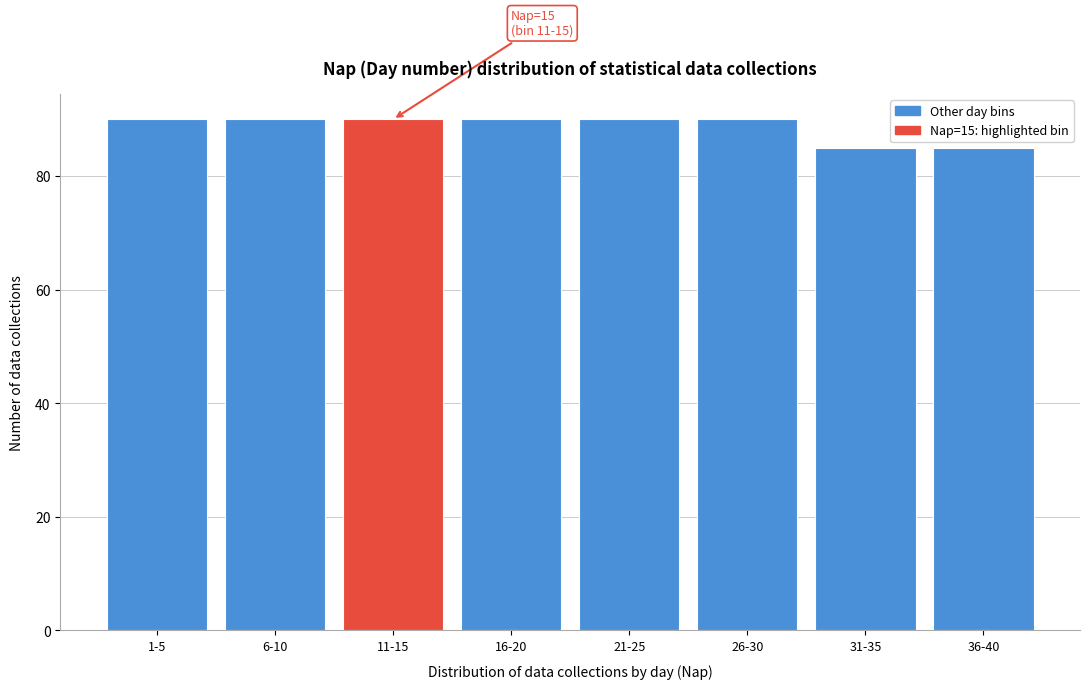

Reading left to right, extract all data points from this chart.

1-5=90	6-10=90	11-15=90	16-20=90	21-25=90	26-30=90	31-35=85	36-40=85